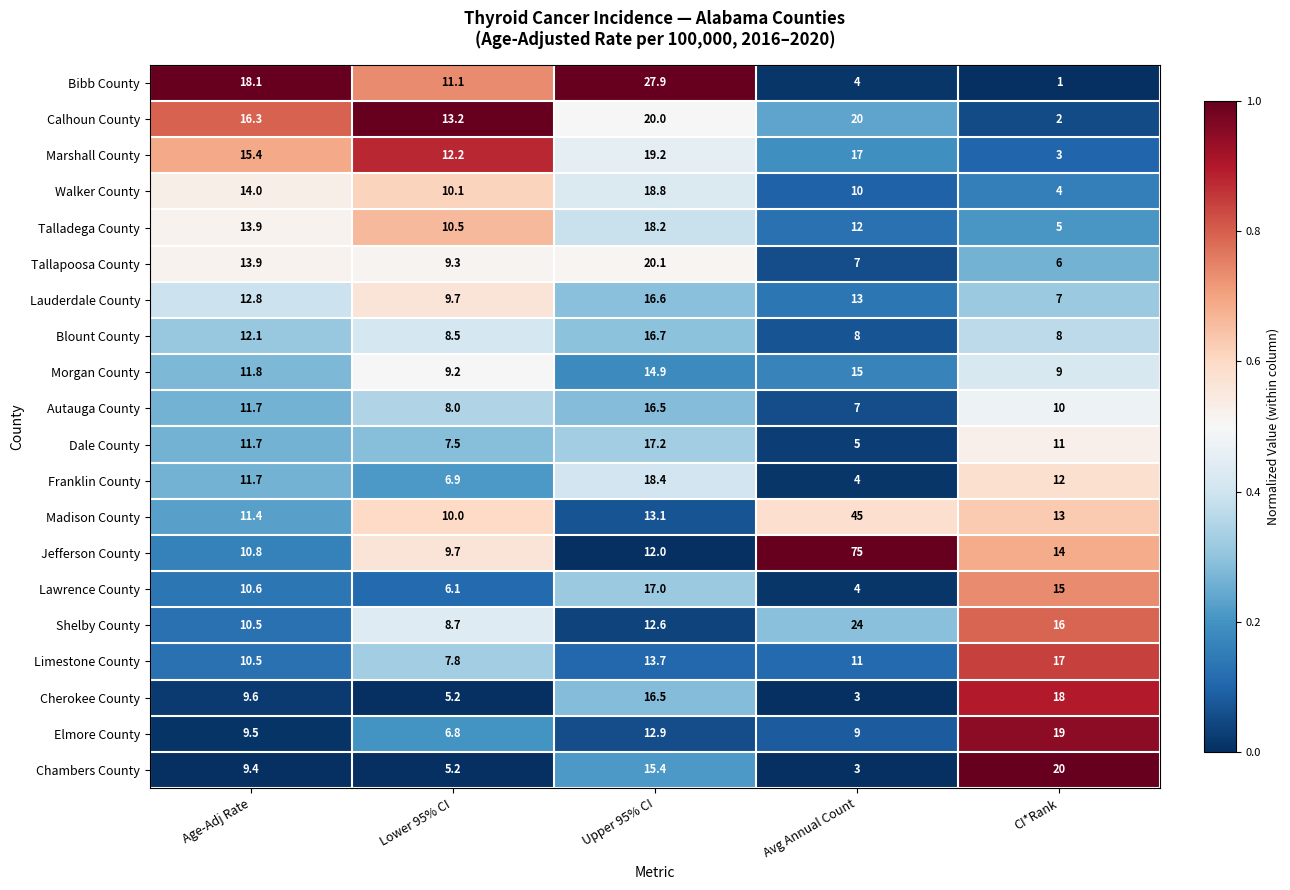

The value of Marshall County at Upper 95% CI is 19.2. True or false?

True